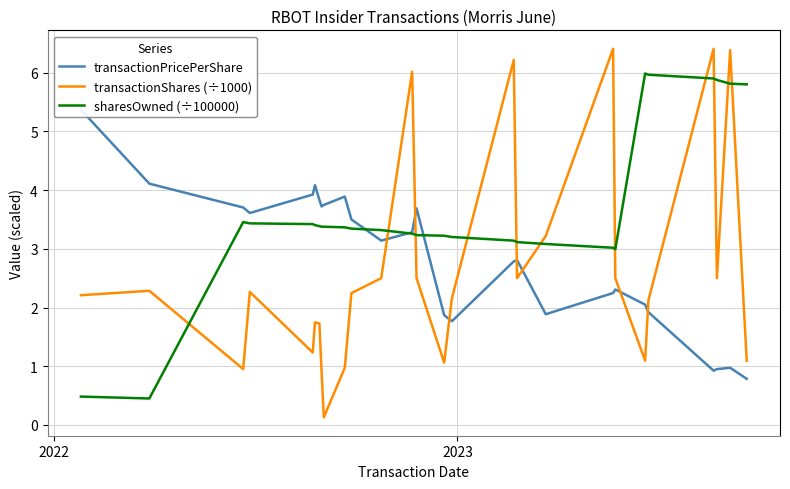

Which series has the largest total across all categories?

sharesOwned (÷100000)